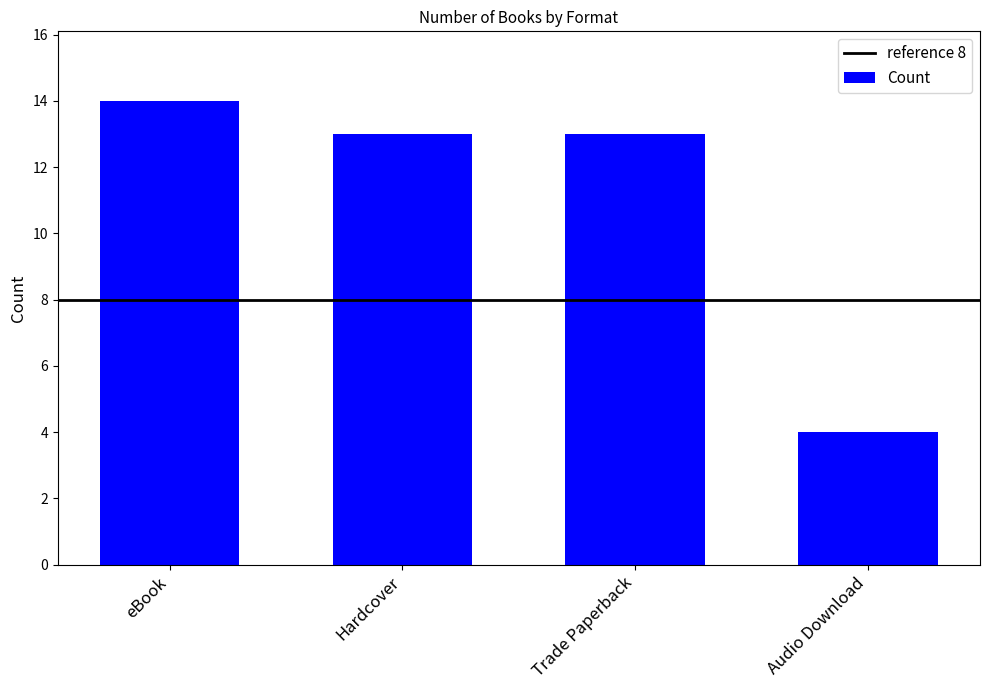

What position from the left is Audio Download?

4